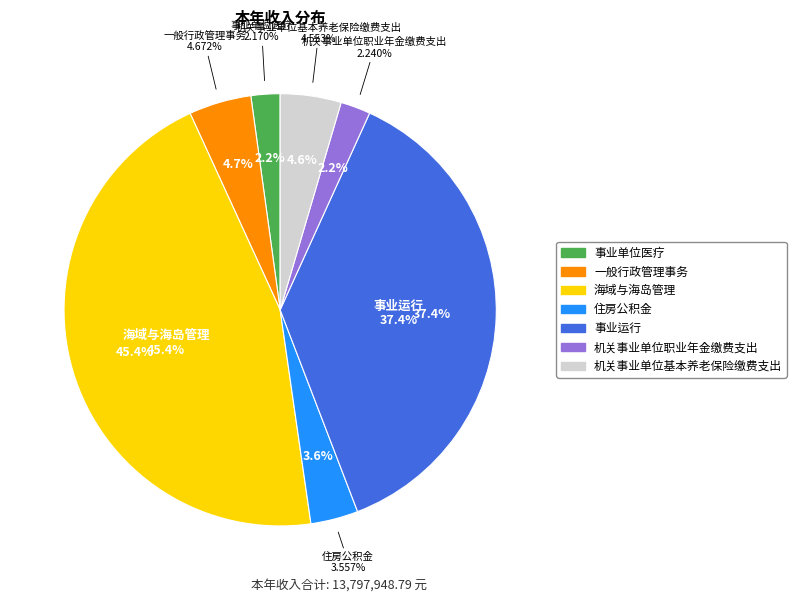

Is the sum of 住房公积金 and 一般行政管理事务 greater than half?

No